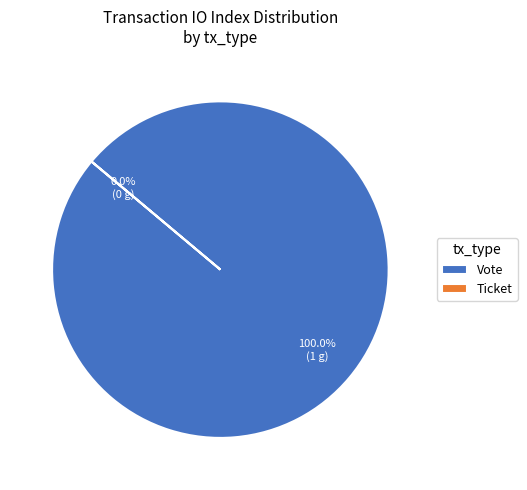

How much of the chart is everything except Ticket?

100.0%